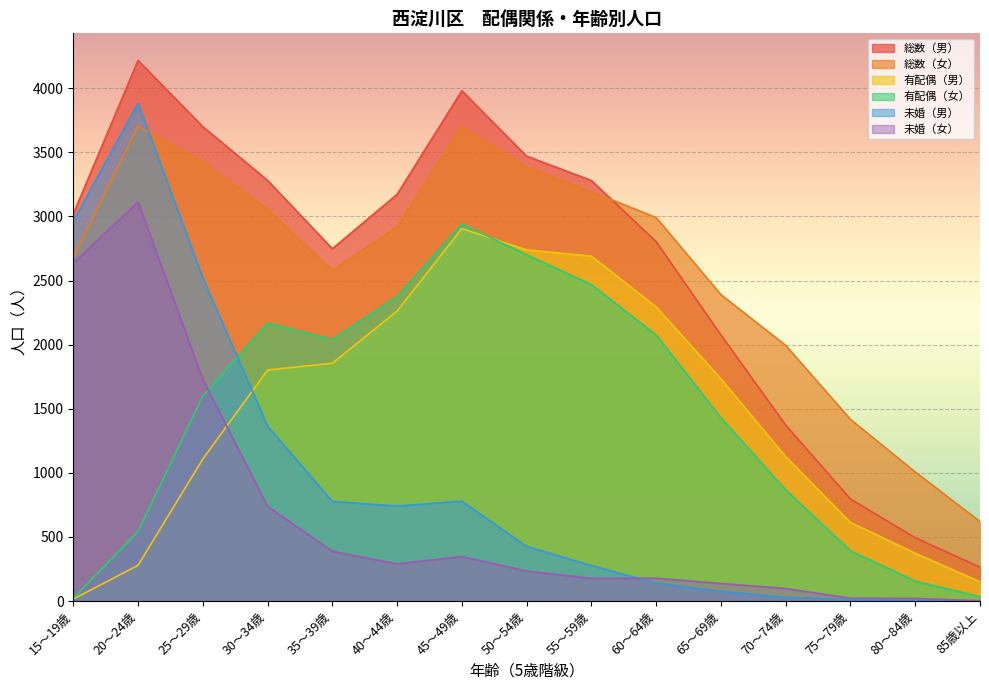

What position from the right is 85歳以上?

1